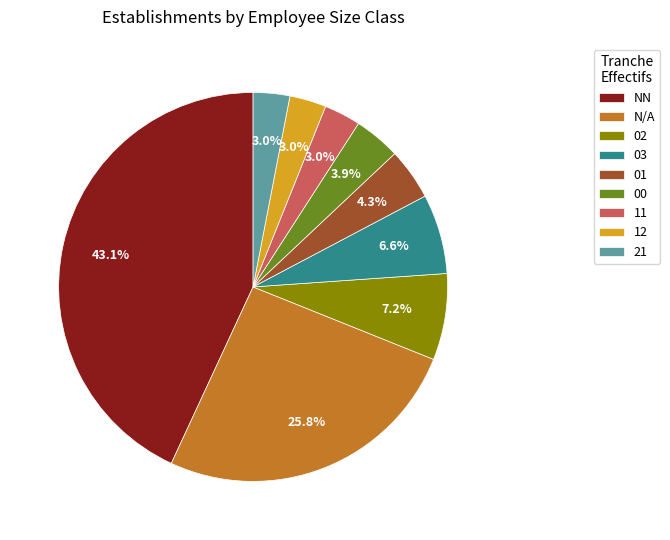

Combined, do 12 and 11 account for over 50%?

No